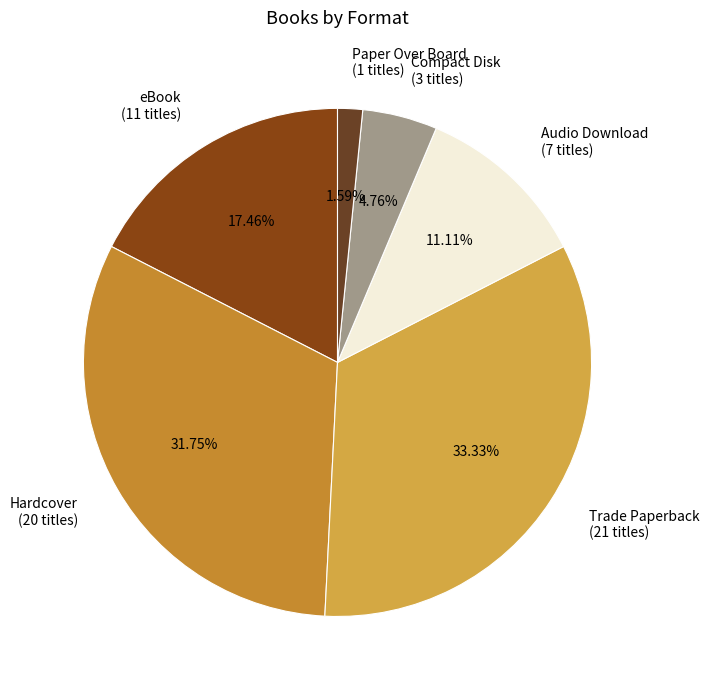

To the nearest percent, what is the difference between the largest and smallest slice percentages?

32%